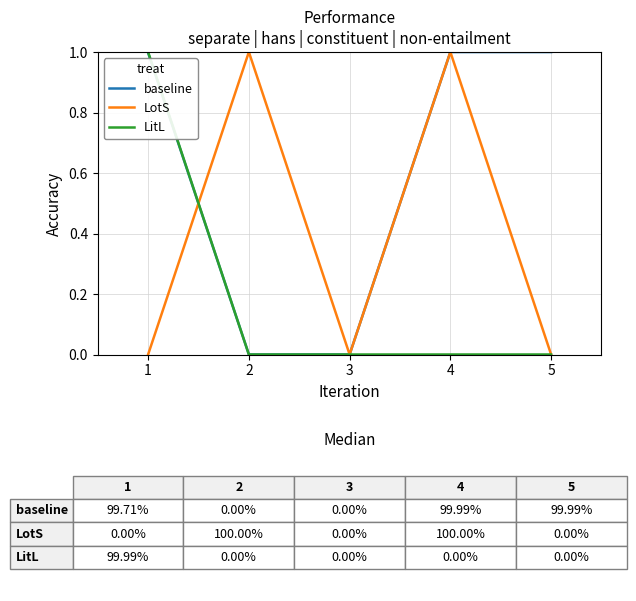

What is the total value across all series at 4?

2.0